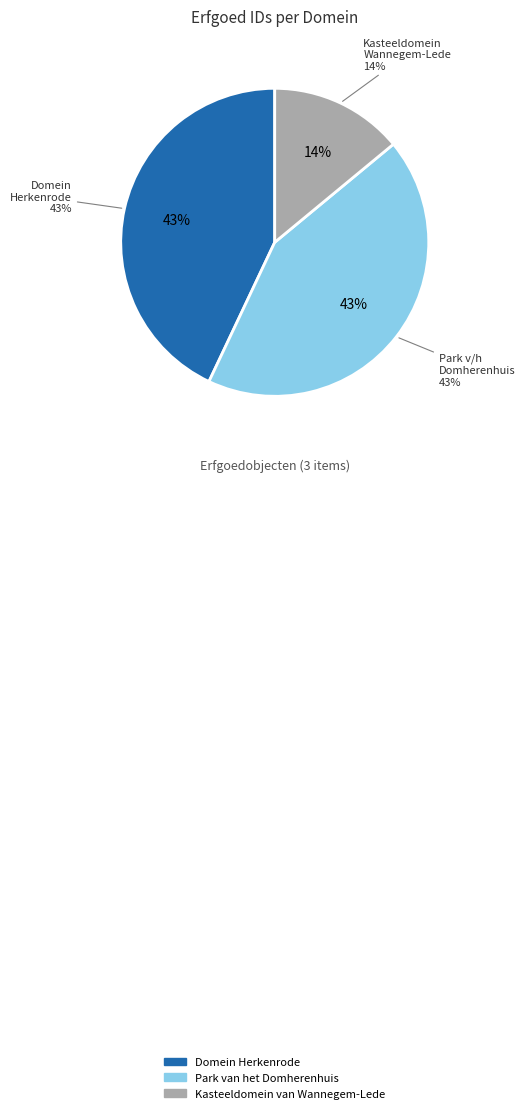

Is there a majority slice in this chart?

No